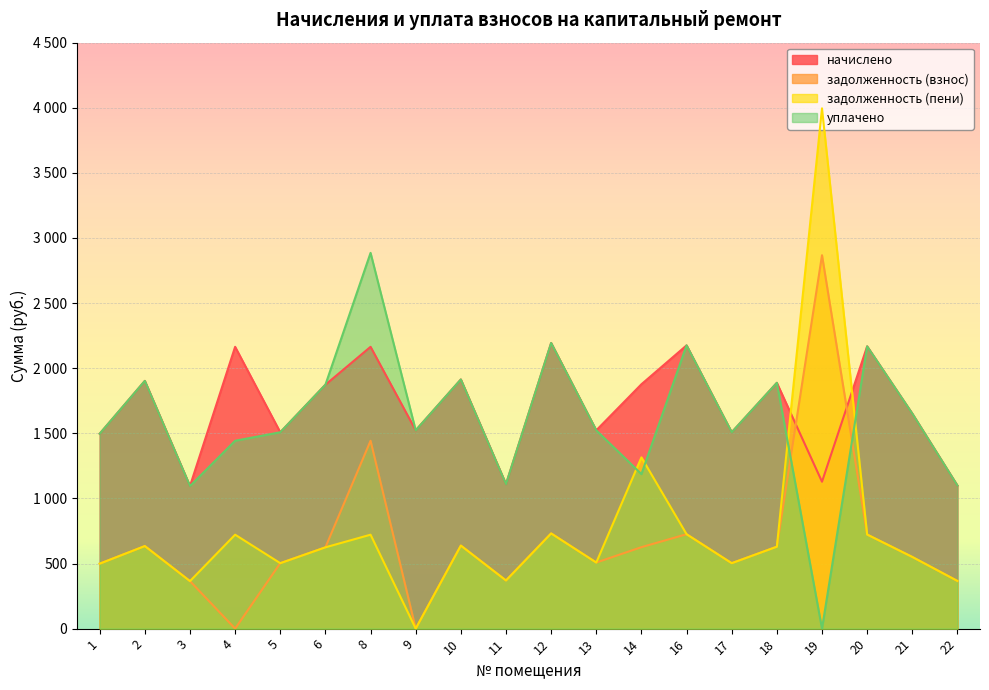

Is the value of задолженность (пени) at 1 greater than the value of начислено at 11?

No